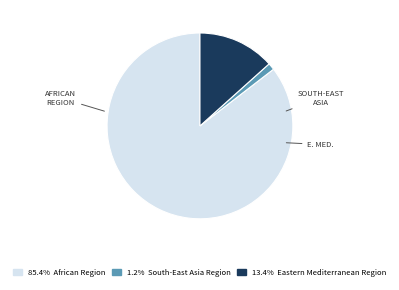

Does any single category account for the majority?

Yes